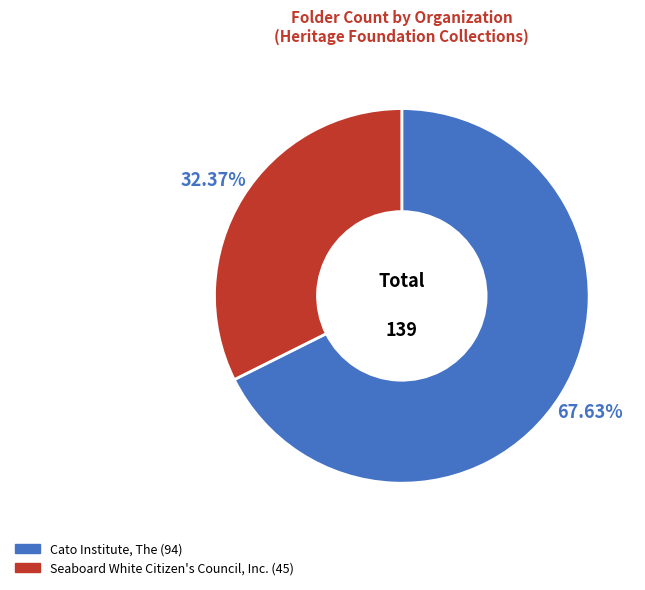

Is there a majority slice in this chart?

Yes